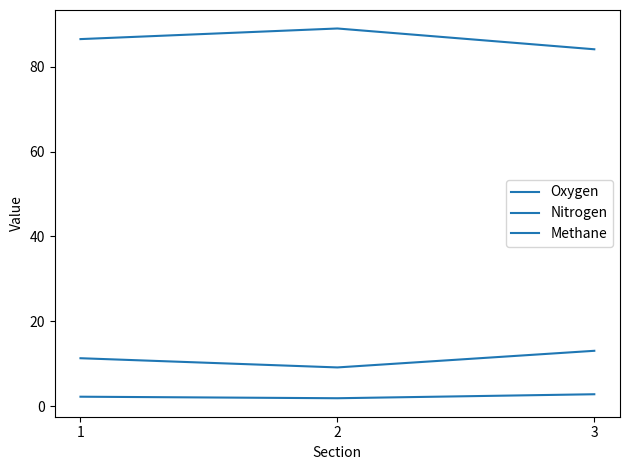

How many lines are shown in the chart?

3